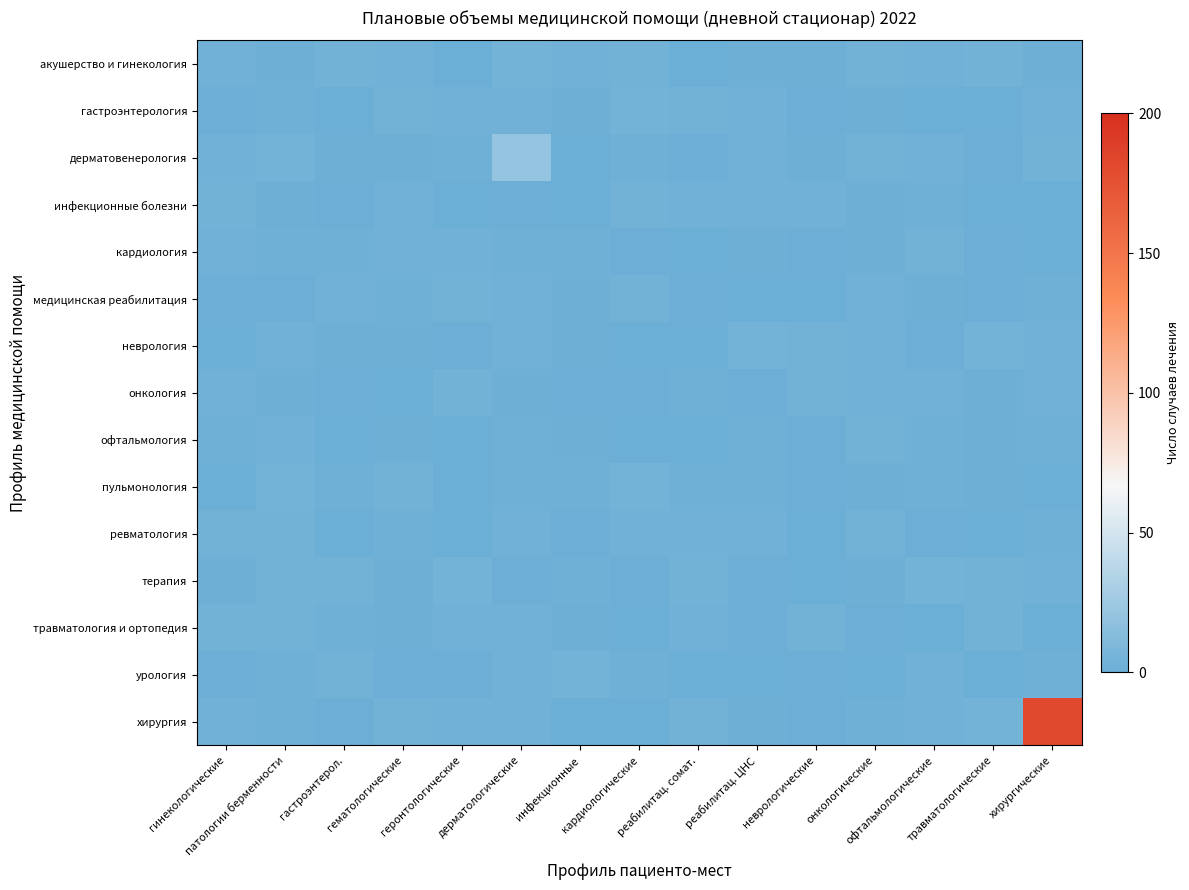

Reading left to right, what are all the values shown in this chart?

акушерство и гинекология: гинекологические=3.9	патологии берменности=2.2	гастроэнтерол.=4.3	гематологические=3.5	геронтологические=0.5	дерматологические=4.9	инфекционные=3.8	кардиологические=3.9	реабилитац. сомат.=0.6	реабилитац. ЦНС=2.3	неврологические=1.9	онкологические=4.6	офтальмологические=3.2	травматологические=4.1	хирургические=2.2
гастроэнтерология: гинекологические=1.1	патологии берменности=2.8	гастроэнтерол.=0.3	гематологические=4.1	геронтологические=3.2	дерматологические=3.8	инфекционные=1.8	кардиологические=4.9	реабилитац. сомат.=4.5	реабилитац. ЦНС=3.9	неврологические=1.0	онкологические=2.3	офтальмологические=0.2	травматологические=0.8	хирургические=3.4
дерматовенерология: гинекологические=3.7	патологии берменности=4.8	гастроэнтерол.=1.6	гематологические=1.9	геронтологические=2.3	дерматологические=20.9	инфекционные=0.6	кардиологические=2.4	реабилитац. сомат.=1.1	реабилитац. ЦНС=3.3	неврологические=2.2	онкологические=4.2	офтальмологические=3.5	травматологические=1.6	хирургические=4.2
инфекционные болезни: гинекологические=4.0	патологии берменности=1.9	гастроэнтерол.=1.4	гематологические=3.4	геронтологические=0.7	дерматологические=1.0	инфекционные=0.0	кардиологические=3.9	реабилитац. сомат.=3.3	реабилитац. ЦНС=3.5	неврологические=3.9	онкологические=2.3	офтальмологические=2.8	травматологические=0.7	хирургические=0.6
кардиология: гинекологические=3.3	патологии берменности=2.4	гастроэнтерол.=2.8	гематологические=3.8	геронтологические=3.2	дерматологические=2.8	инфекционные=2.8	кардиологические=1.5	реабилитац. сомат.=0.2	реабилитац. ЦНС=2.2	неврологические=1.1	онкологические=2.0	офтальмологические=4.3	травматологические=1.2	хирургические=0.3
медицинская реабилитация: гинекологические=1.4	патологии берменности=1.5	гастроэнтерол.=3.3	гематологические=2.8	геронтологические=3.9	дерматологические=3.3	инфекционные=2.0	кардиологические=4.1	реабилитац. сомат.=0.8	реабилитац. ЦНС=0.1	неврологические=0.5	онкологические=3.6	офтальмологические=2.3	травматологические=0.8	хирургические=2.5
неврология: гинекологические=0.8	патологии берменности=3.5	гастроэнтерол.=2.2	гематологические=1.9	геронтологические=1.5	дерматологические=3.2	инфекционные=1.8	кардиологические=0.4	реабилитац. сомат.=0.6	реабилитац. ЦНС=4.8	неврологические=4.5	онкологические=3.5	офтальмологические=1.3	травматологические=4.8	хирургические=3.9
онкология: гинекологические=3.6	патологии берменности=2.2	гастроэнтерол.=1.4	гематологические=0.5	геронтологические=4.5	дерматологические=2.3	инфекционные=1.0	кардиологические=1.5	реабилитац. сомат.=2.9	реабилитац. ЦНС=0.9	неврологические=4.3	онкологические=3.8	офтальмологические=3.6	травматологические=2.2	хирургические=3.1
офтальмология: гинекологические=2.9	патологии берменности=3.2	гастроэнтерол.=0.4	гематологические=2.1	геронтологические=0.2	дерматологические=2.5	инфекционные=1.6	кардиологические=0.7	реабилитац. сомат.=0.5	реабилитац. ЦНС=2.9	неврологические=0.9	онкологические=4.6	офтальмологические=2.9	травматологические=1.7	хирургические=3.0
пульмонология: гинекологические=0.1	патологии берменности=4.8	гастроэнтерол.=2.4	гематологические=3.9	геронтологические=0.4	дерматологические=2.4	инфекционные=2.5	кардиологические=4.7	реабилитац. сомат.=2.9	реабилитац. ЦНС=2.4	неврологические=1.3	онкологические=1.7	офтальмологические=2.6	травматологические=2.2	хирургические=0.1
ревматология: гинекологические=4.1	патологии берменности=4.5	гастроэнтерол.=0.7	гематологические=2.8	геронтологические=0.5	дерматологические=3.4	инфекционные=1.4	кардиологические=3.3	реабилитац. сомат.=3.6	реабилитац. ЦНС=3.8	неврологические=0.5	онкологические=4.6	офтальмологические=1.2	травматологические=0.2	хирургические=2.8
терапия: гинекологические=1.9	патологии берменности=4.1	гастроэнтерол.=4.0	гематологические=1.6	геронтологические=4.8	дерматологические=1.5	инфекционные=2.6	кардиологические=1.3	реабилитац. сомат.=4.7	реабилитац. ЦНС=0.8	неврологические=0.2	онкологические=2.2	офтальмологические=5.0	травматологические=4.5	хирургические=3.7
травматология и ортопедия: гинекологические=4.5	патологии берменности=4.5	гастроэнтерол.=2.6	гематологические=1.6	геронтологические=3.9	дерматологические=3.3	инфекционные=1.9	кардиологические=0.5	реабилитац. сомат.=3.7	реабилитац. ЦНС=1.3	неврологические=4.7	онкологические=1.2	офтальмологические=0.6	травматологические=4.2	хирургические=0.8
урология: гинекологические=0.9	патологии берменности=3.0	гастроэнтерол.=4.4	гематологические=1.0	геронтологические=1.6	дерматологические=3.9	инфекционные=4.9	кардиологические=2.5	реабилитац. сомат.=0.7	реабилитац. ЦНС=0.1	неврологические=1.1	онкологические=0.7	офтальмологические=3.4	травматологические=0.6	хирургические=2.5
хирургия: гинекологические=3.5	патологии берменности=2.9	гастроэнтерол.=1.0	гематологические=4.0	геронтологические=3.6	дерматологические=3.7	инфекционные=0.7	кардиологические=0.6	реабилитац. сомат.=4.6	реабилитац. ЦНС=2.0	неврологические=1.5	онкологические=2.4	офтальмологические=3.3	травматологические=4.8	хирургические=181.4